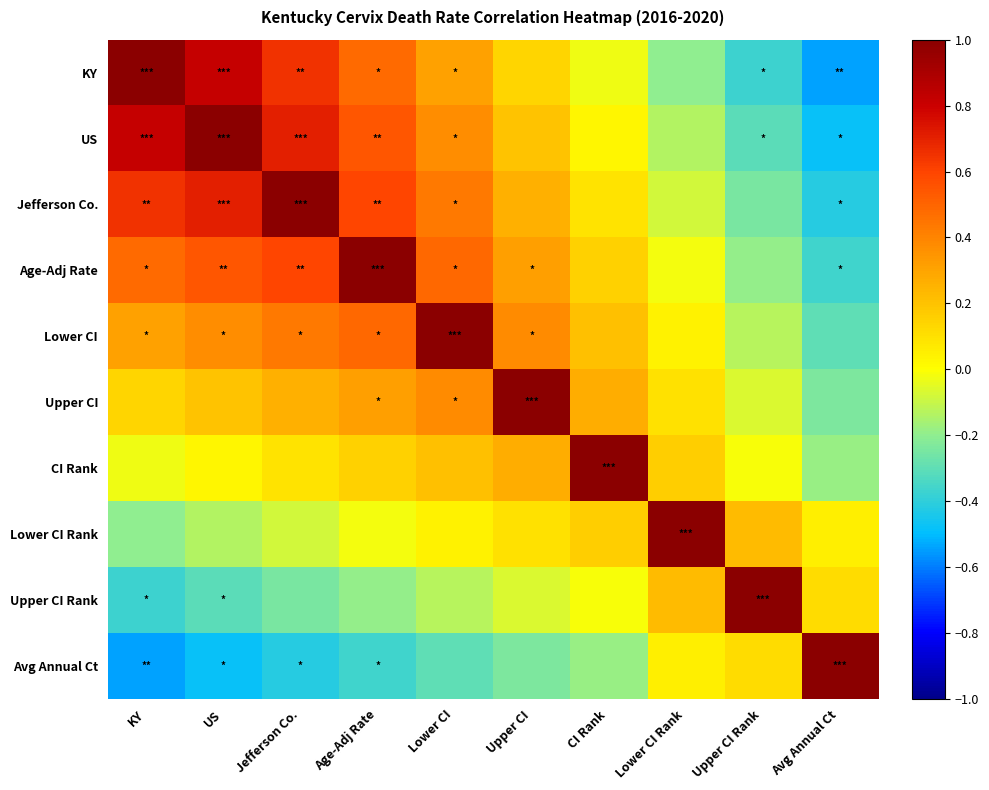

What is the total value across all series at Age-Adj Rate?

3.0